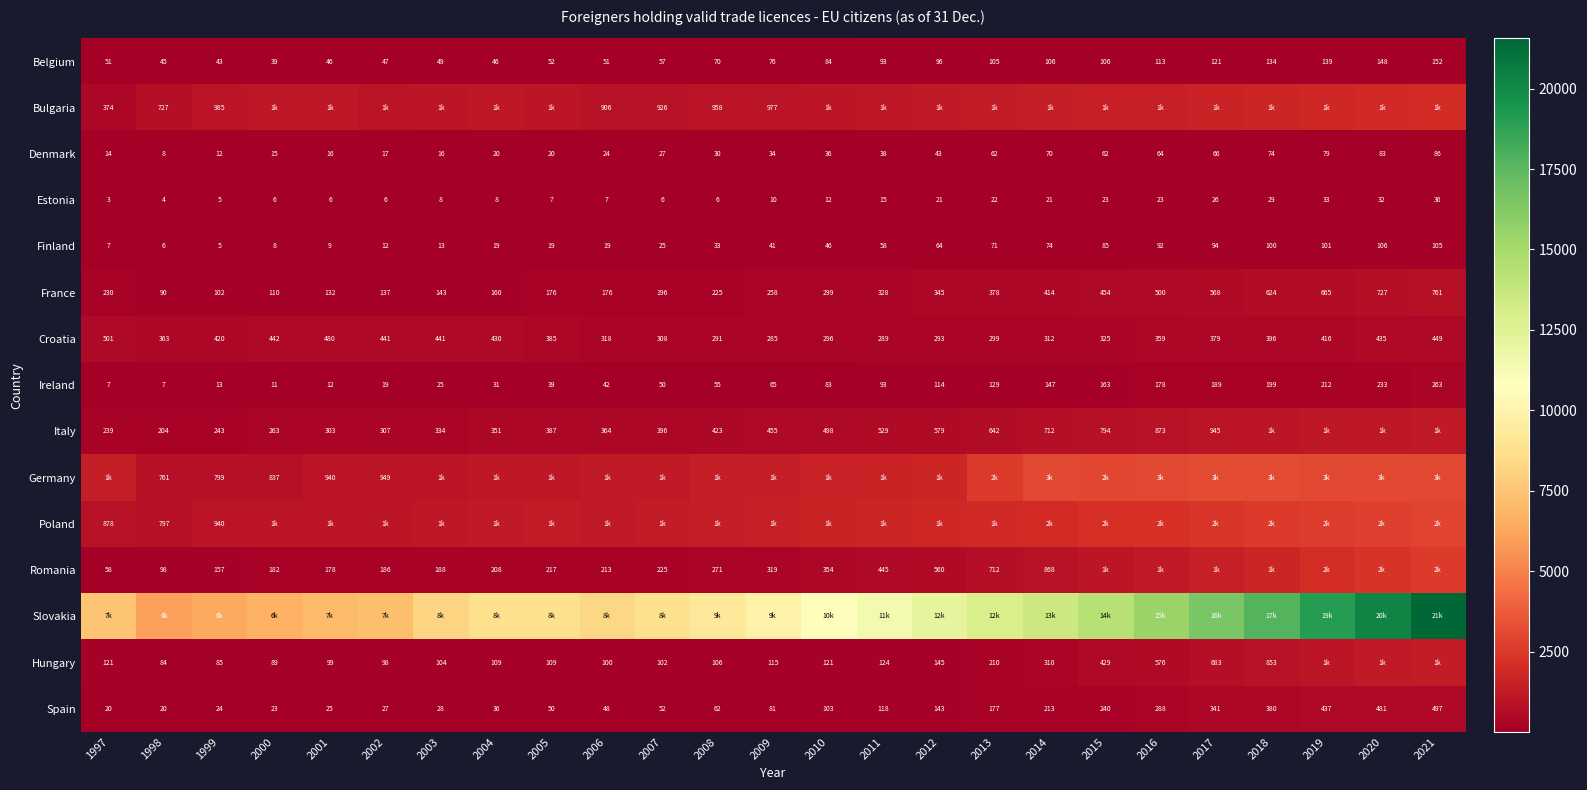

What is the difference between the Spain values at 2016 and 2011?

170